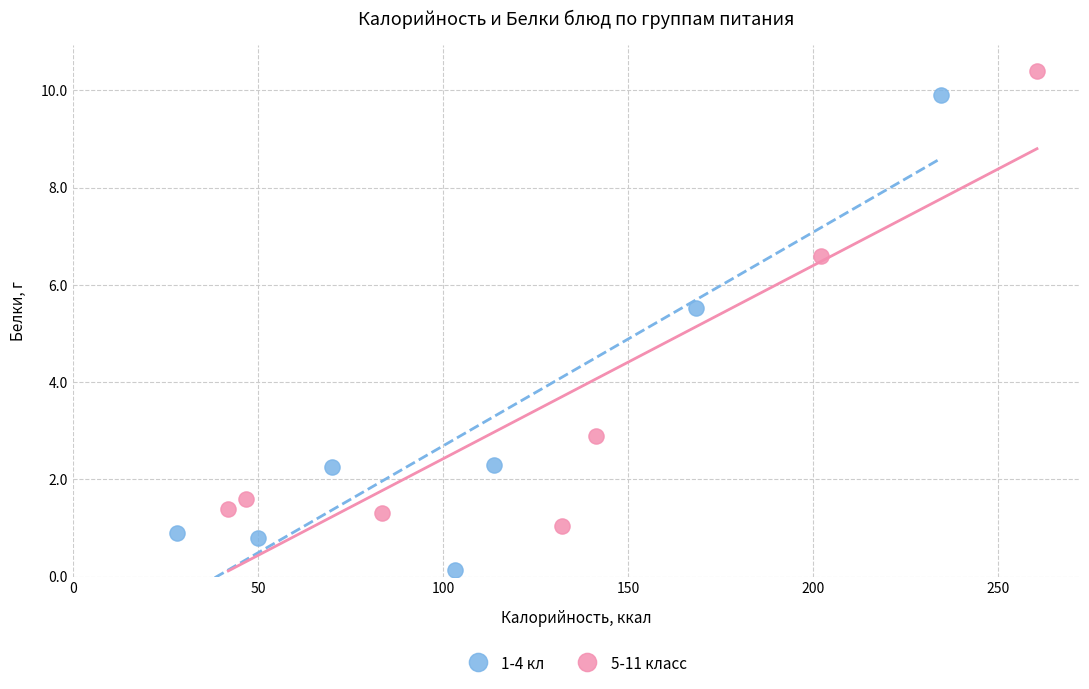

Which series contains the highest Y value?

5-11 класс